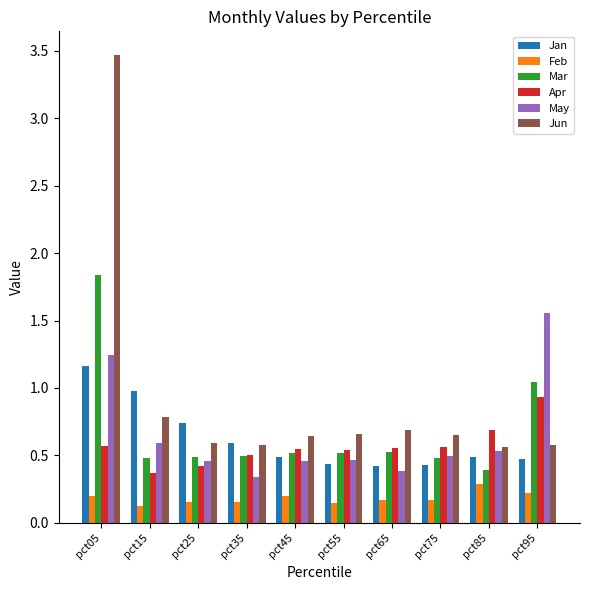

Rank the series by their maximum value, from highest to lowest.

Jun, Mar, May, Jan, Apr, Feb